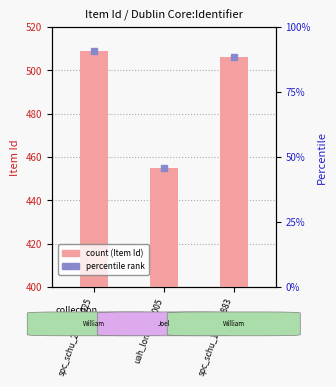

What is the value of the 2nd bar from the left?

455